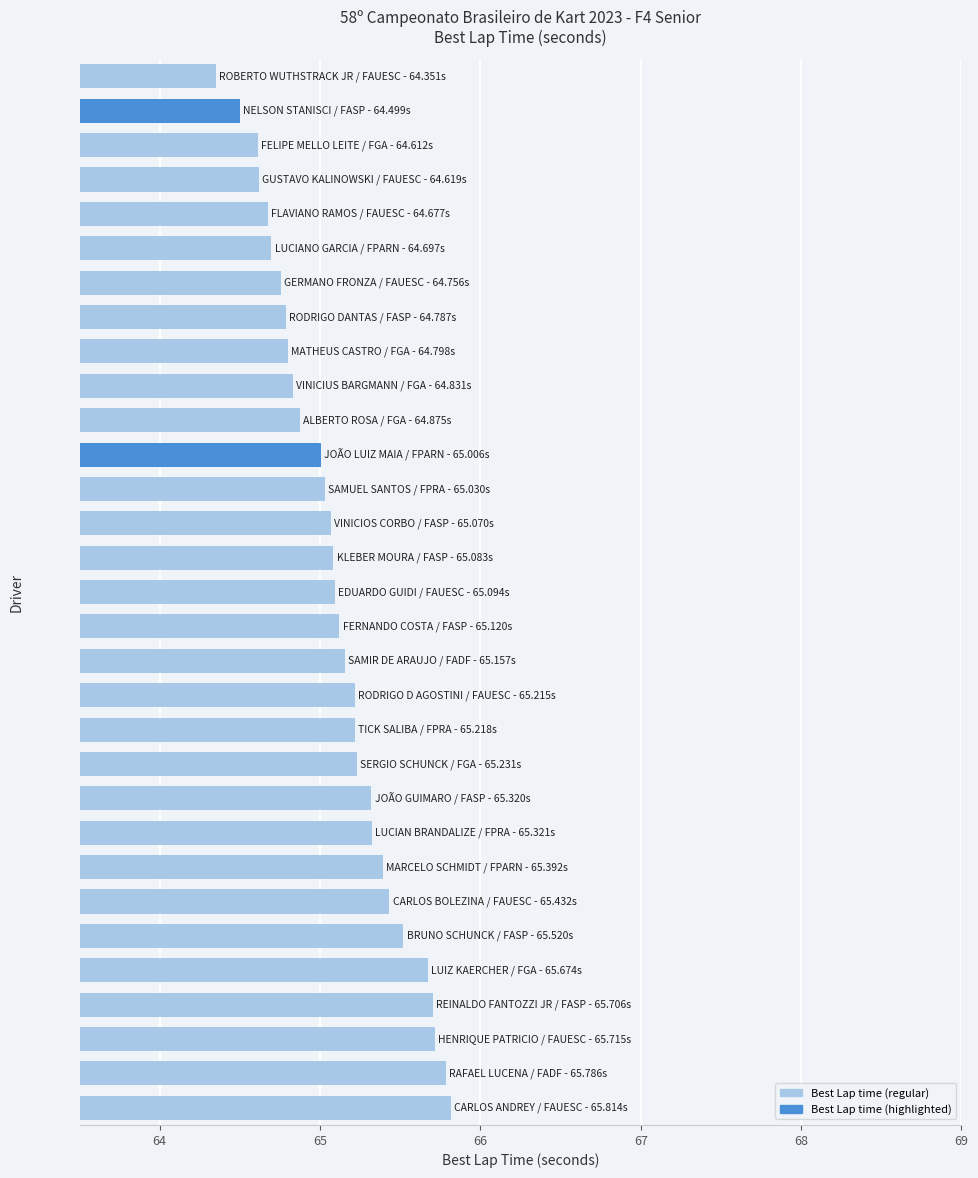

What is the average value?

65.1